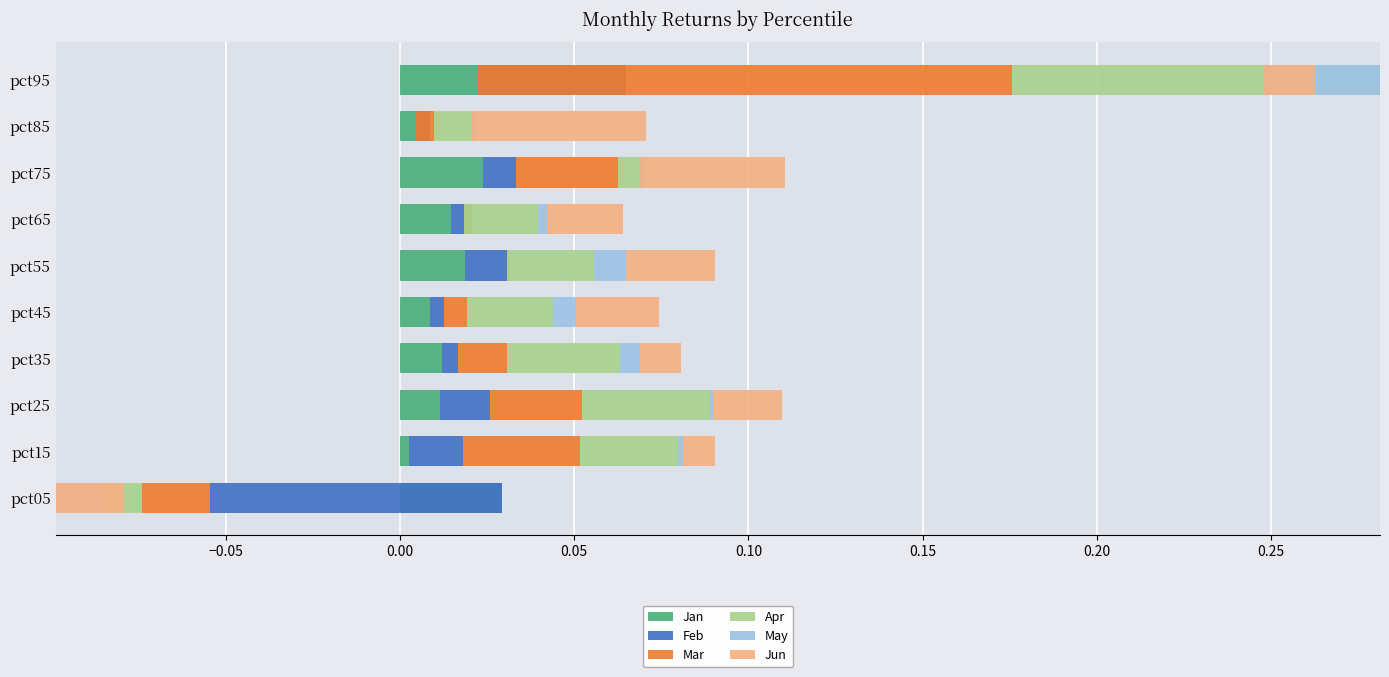

At pct75, list the series in order from largest to smallest.

Jun, Mar, Jan, Feb, Apr, May